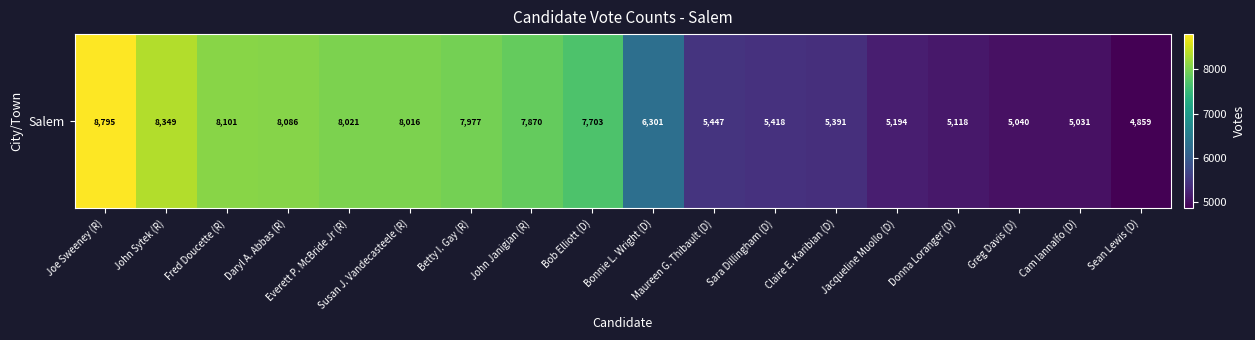

Rank the categories by value from lowest to highest.

Sean Lewis (D), Cam Iannalfo (D), Greg Davis (D), Donna Loranger (D), Jacqueline Muollo (D), Claire E. Karibian (D), Sara Dillingham (D), Maureen G. Thibault (D), Bonnie L. Wright (D), Bob Elliott (D), John Janigian (R), Betty I. Gay (R), Susan J. Vandecasteele (R), Everett P. McBride Jr (R), Daryl A. Abbas (R), Fred Doucette (R), John Sytek (R), Joe Sweeney (R)